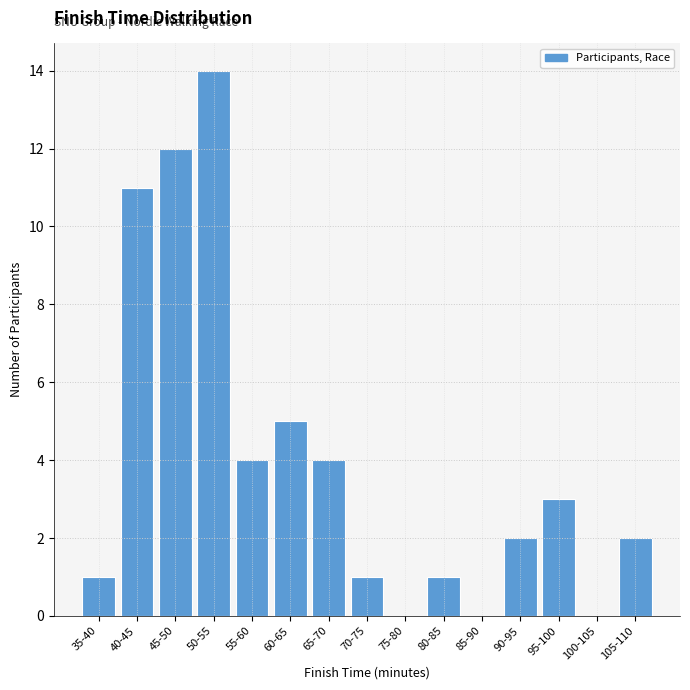

Reading right to left, list all the values displayed in this chart.

105-110=2	100-105=0	95-100=3	90-95=2	85-90=0	80-85=1	75-80=0	70-75=1	65-70=4	60-65=5	55-60=4	50-55=14	45-50=12	40-45=11	35-40=1